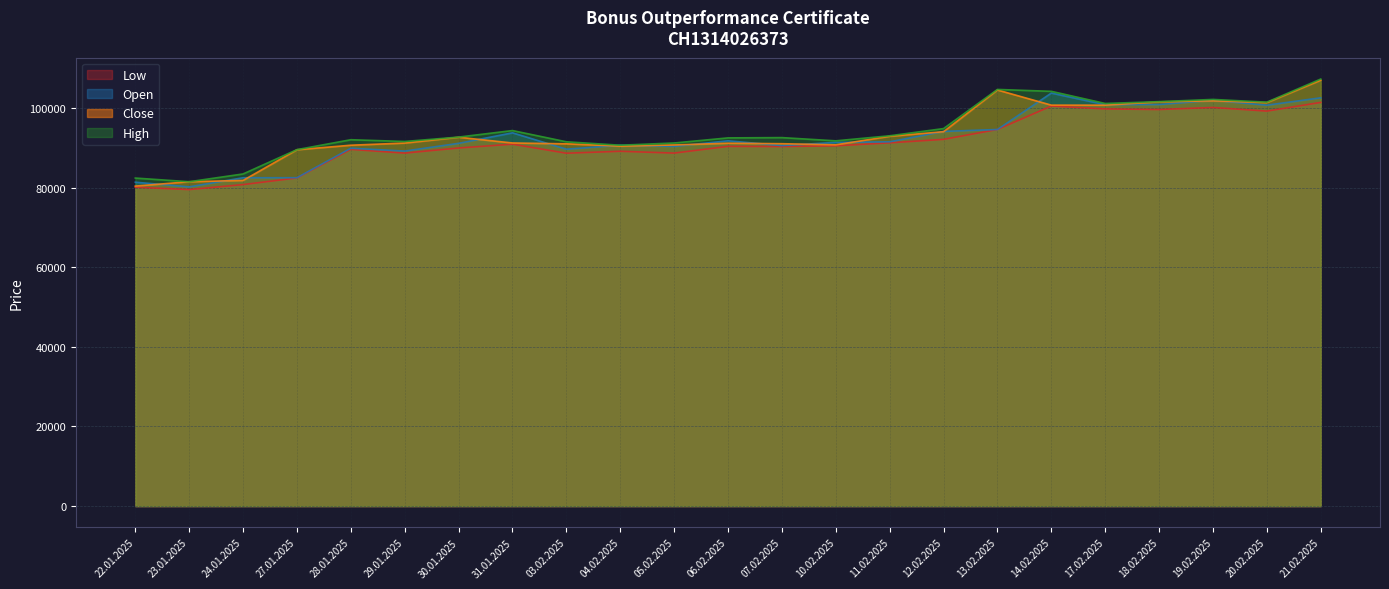

Which series has the widest spread of values?

Close